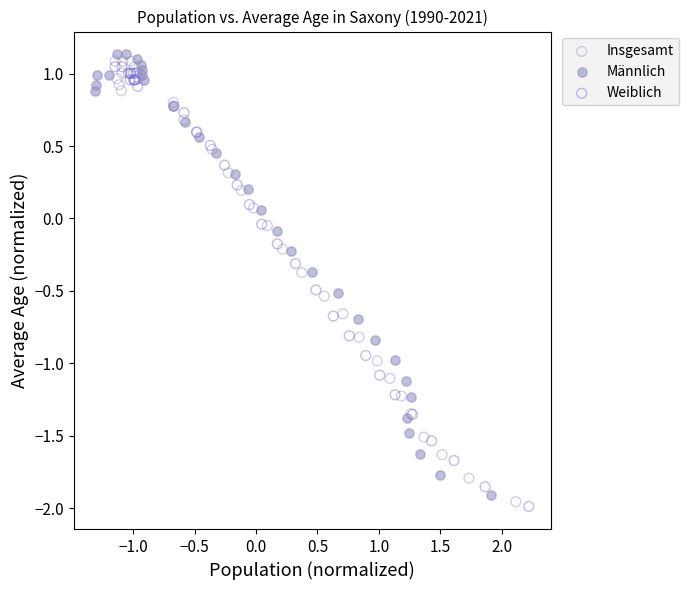

Which series reaches the minimum Y coordinate?

Weiblich